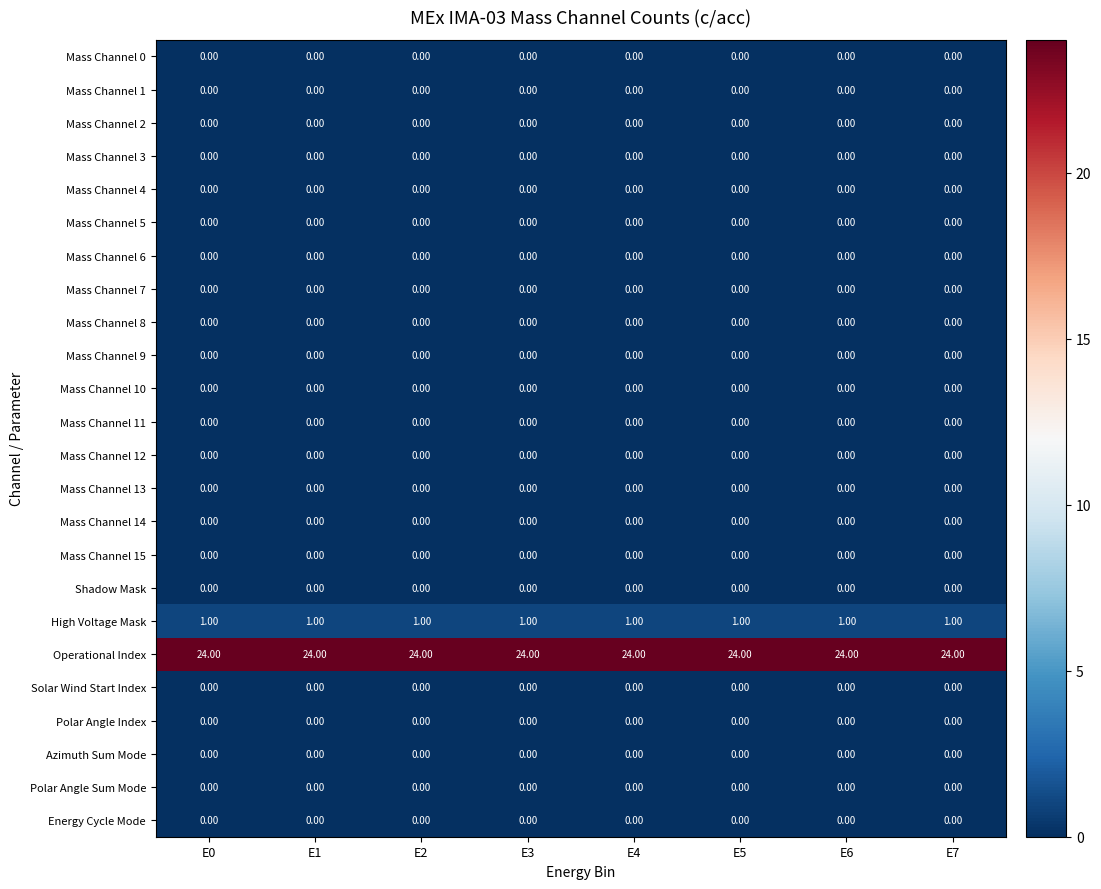

What is the spread (max minus min) of values at E4?

24